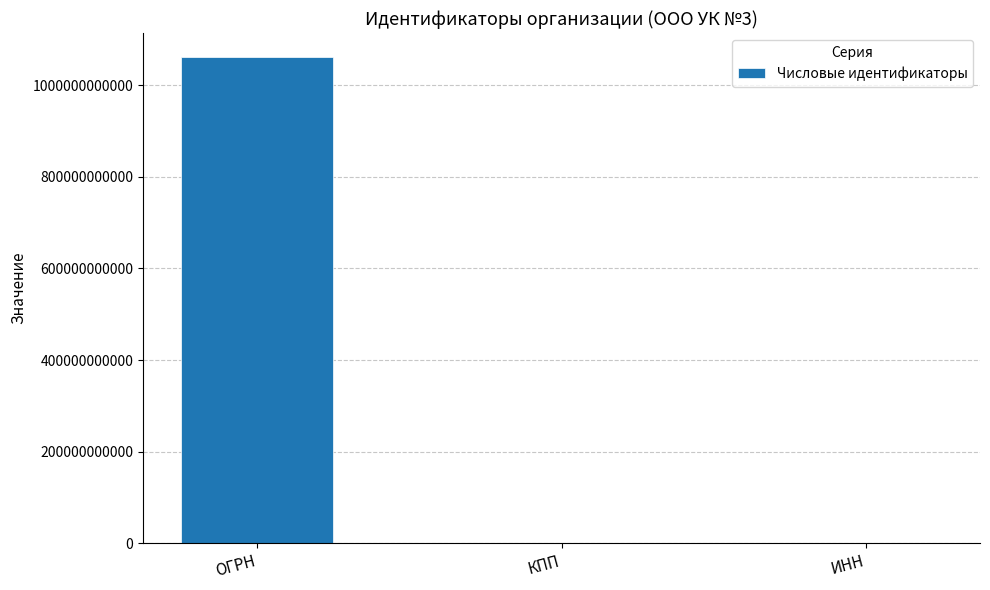

Is it true that the value at КПП is 57301001?

True